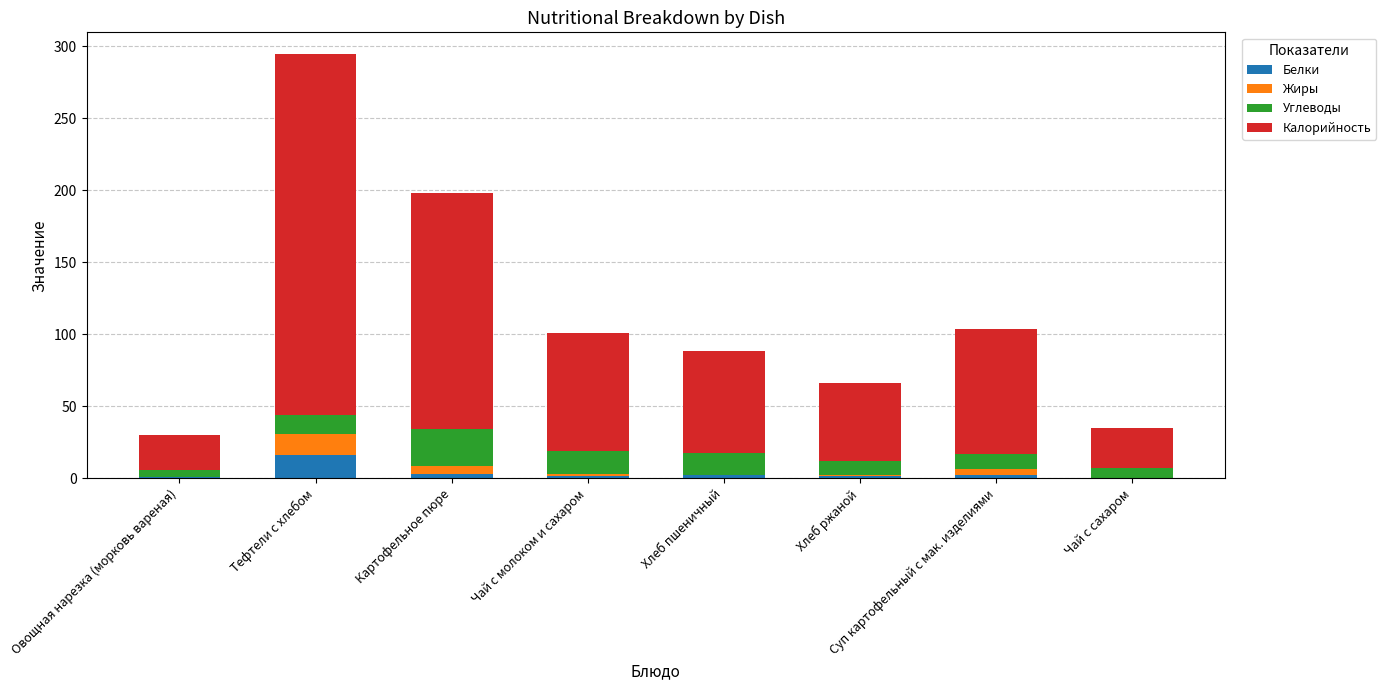

What is the sum of all Белки values?

27.9